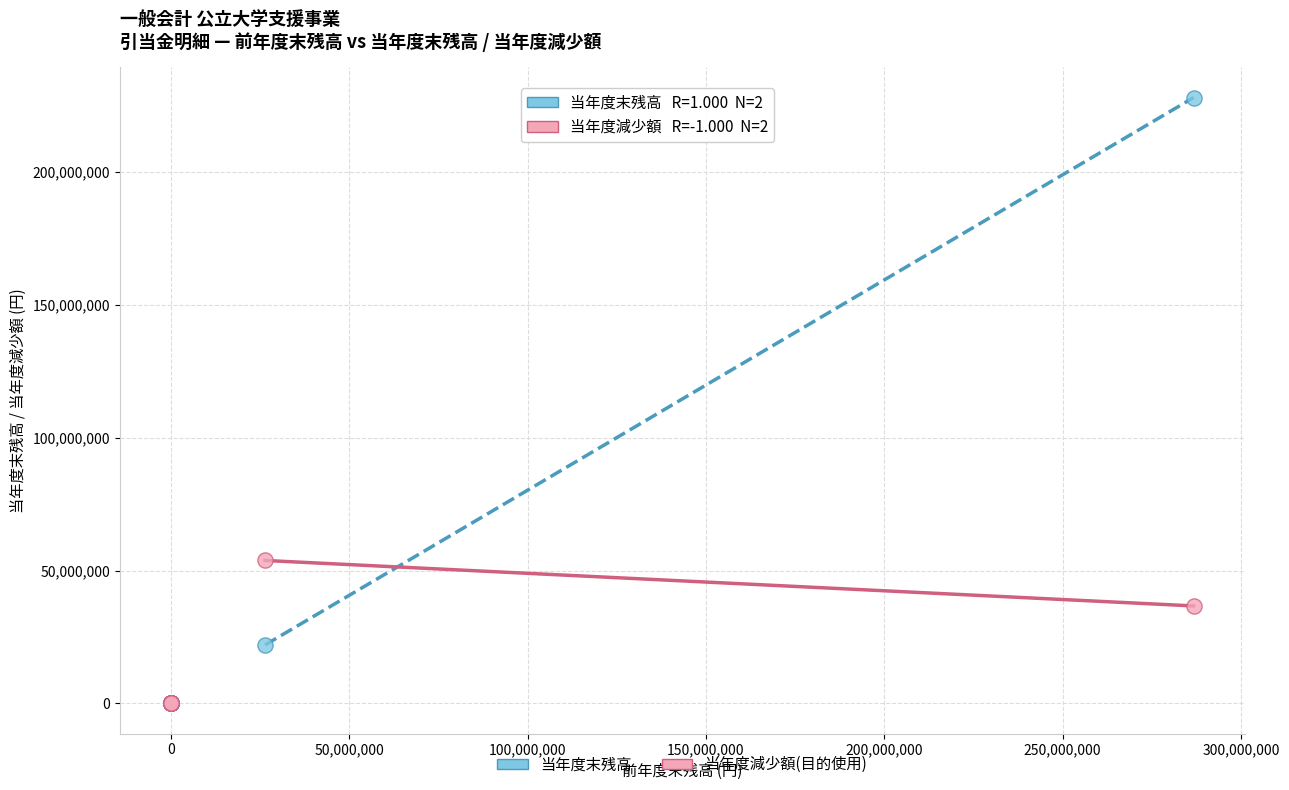

In the 当年度末残高 series, what Y value is closest to 113988813?

22016084